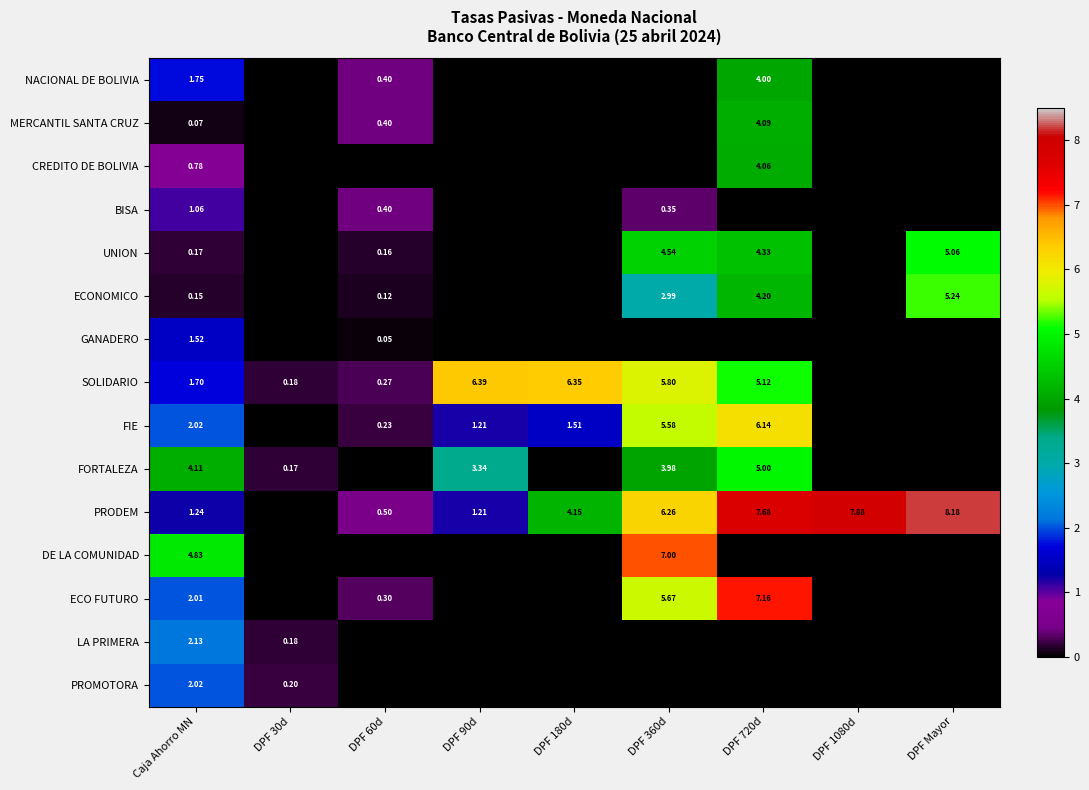

Is the value of BISA at DPF 60d greater than the value of DE LA COMUNIDAD at DPF 1080d?

Yes